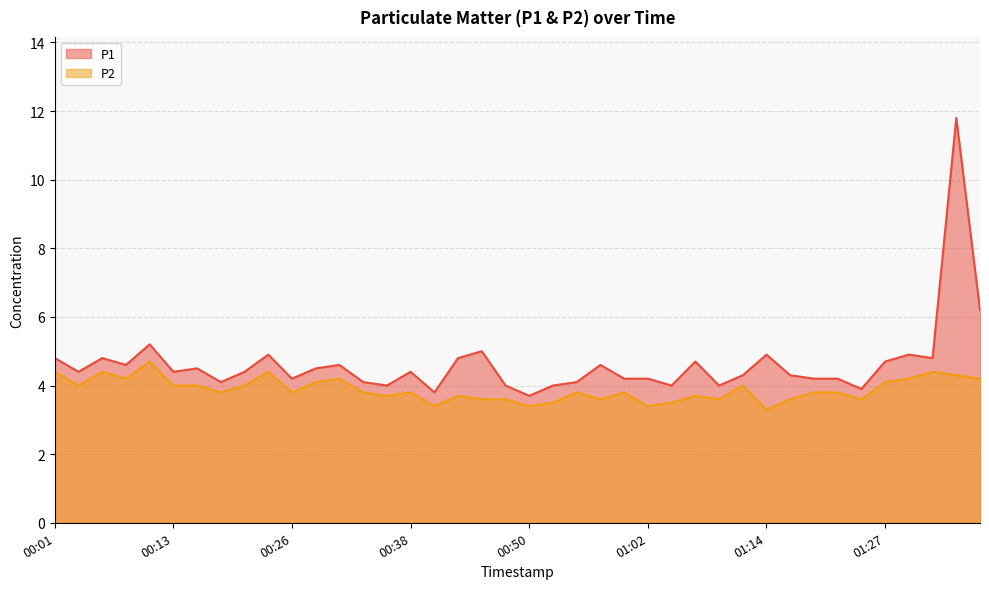

Is it true that P1 equals 3.8 at 00:40?

True